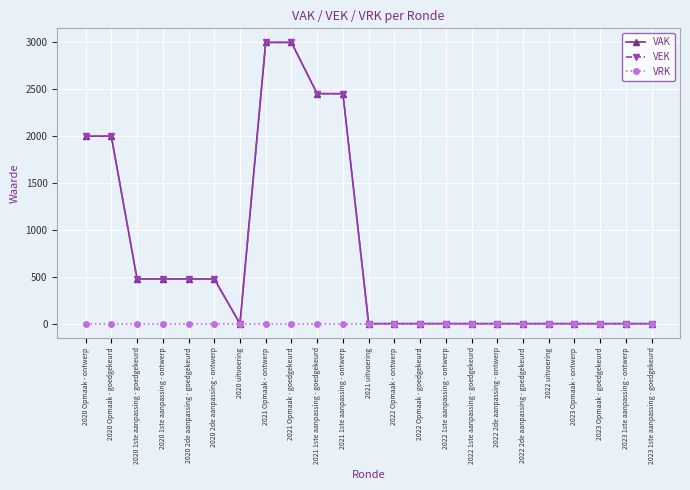

True or false: VRK and VEK intersect in this chart.

False